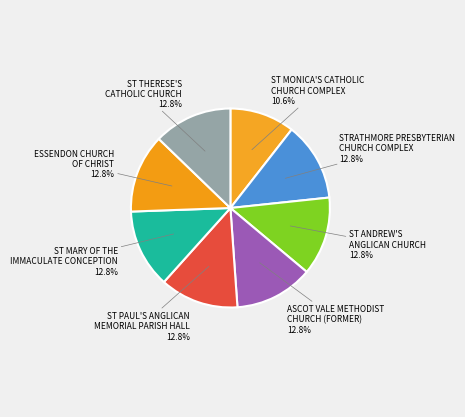

What portion of the pie excludes ST ANDREW'S ANGLICAN CHURCH?

87.2%